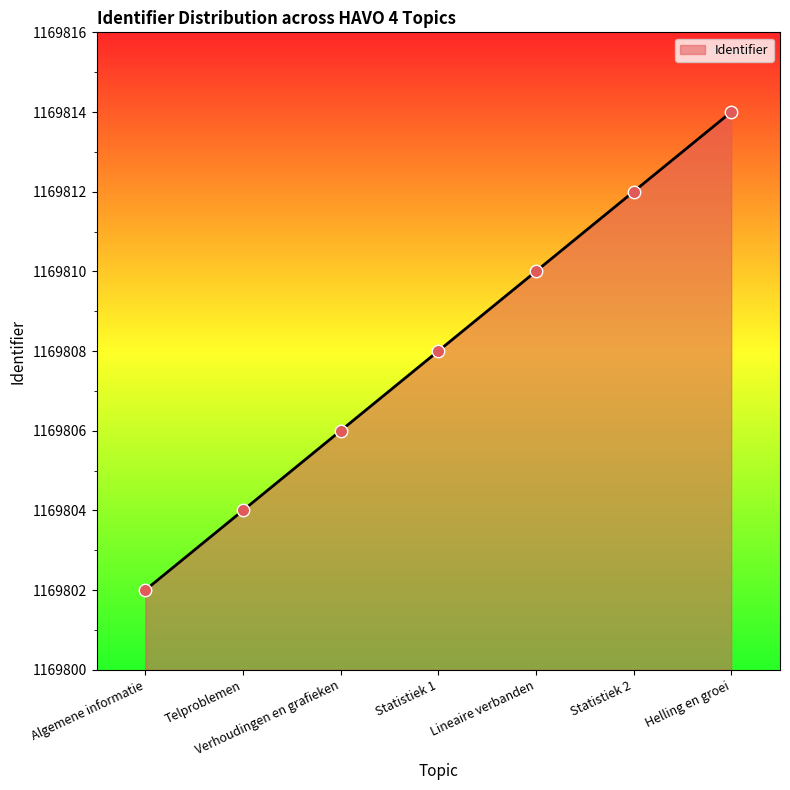

Between Algemene informatie and Telproblemen, which is larger?

Telproblemen